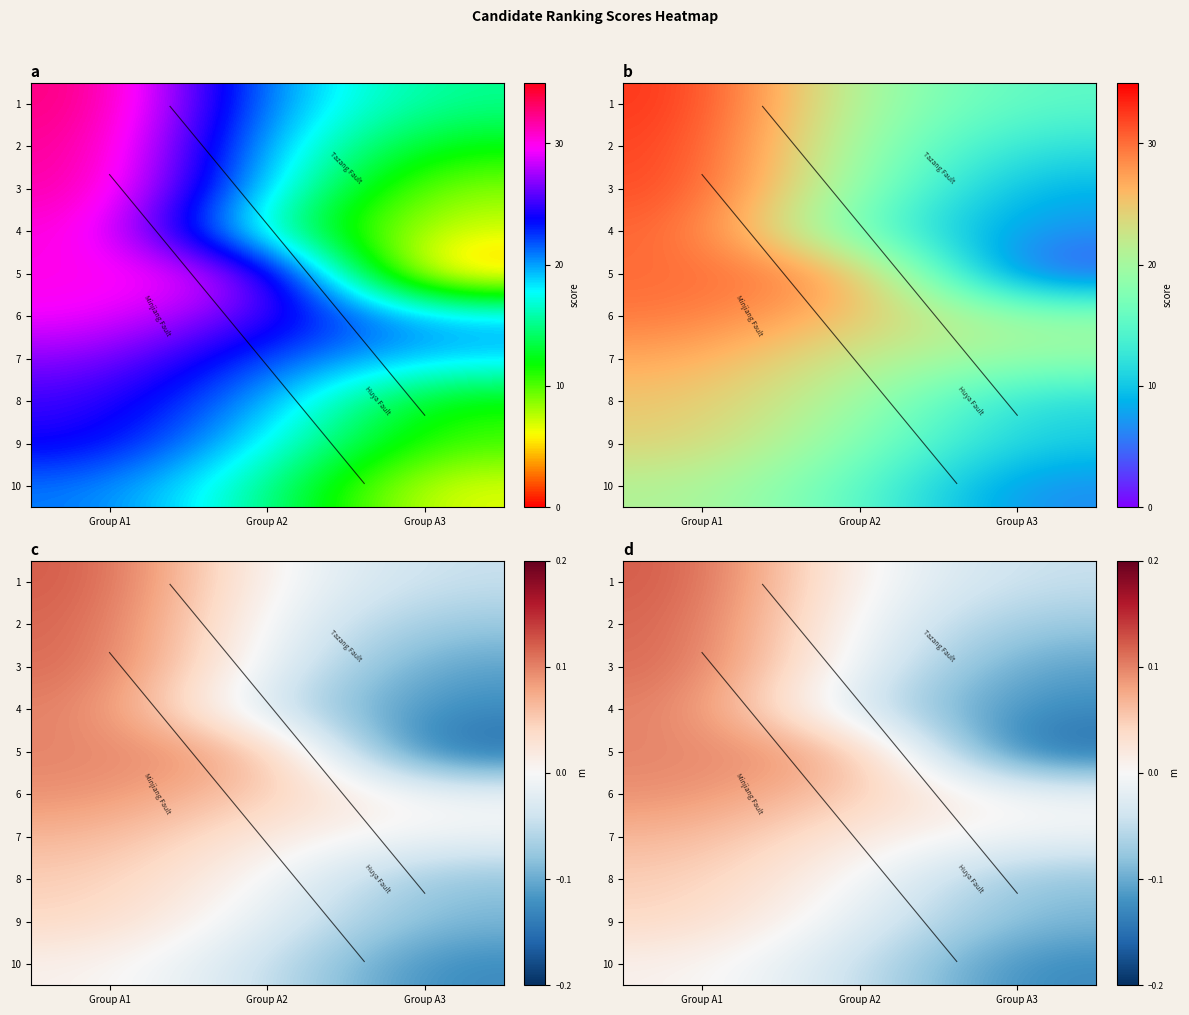

How many distinct data groups are displayed?

10